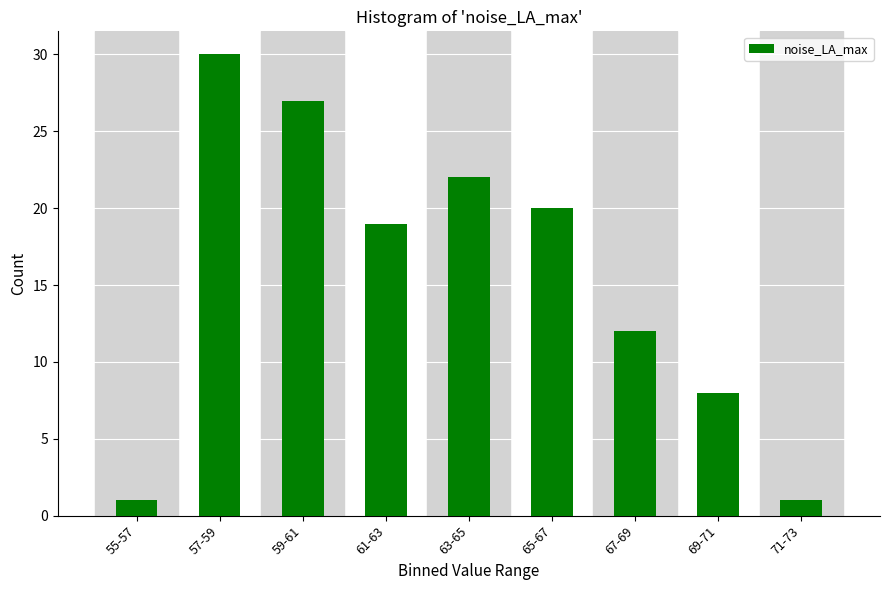

Reading right to left, transcribe all the data shown in this chart.

71-73=1	69-71=8	67-69=12	65-67=20	63-65=22	61-63=19	59-61=27	57-59=30	55-57=1